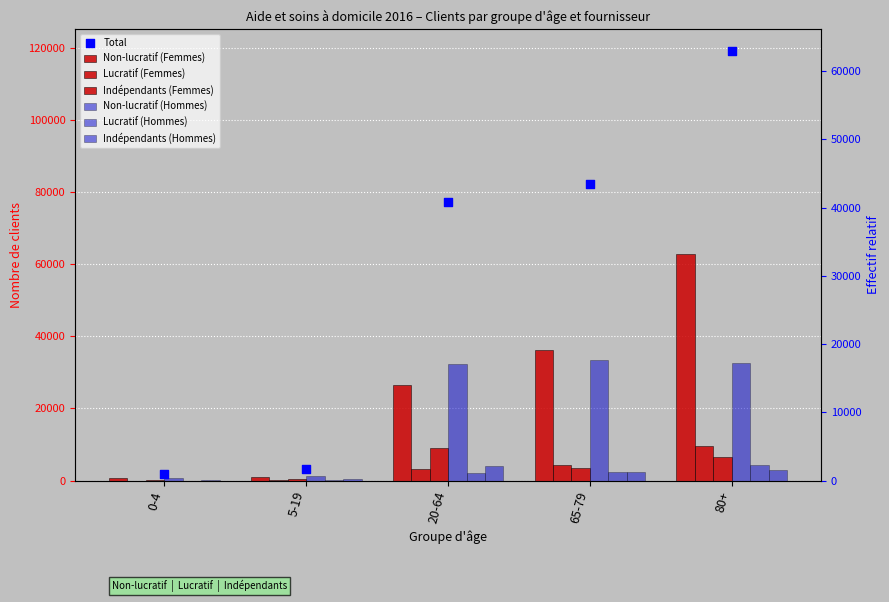

Is the value of Non-lucratif (Hommes) at 5-19 greater than the value of Indépendants (Hommes) at 5-19?

Yes